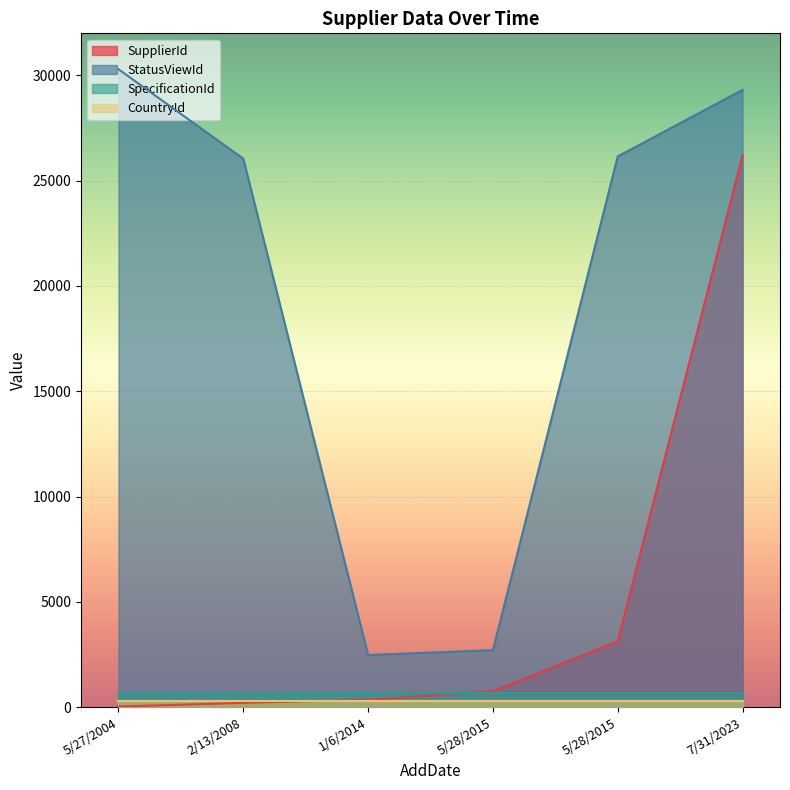

What is the sum of the SupplierId values at 5/28/2015 and 2/13/2008?

960